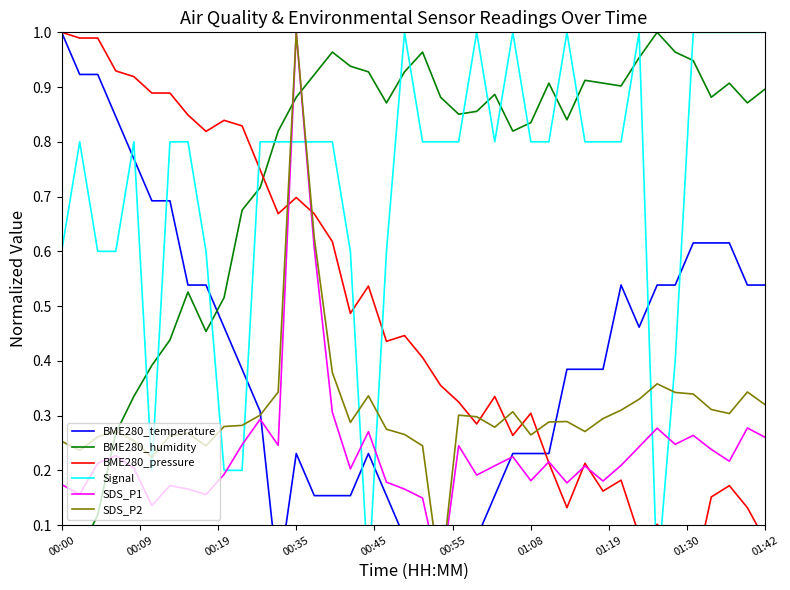

Reading left to right, transcribe all the data shown in this chart.

BME280_temperature: 1.0	0.9	0.9	0.8	0.8	0.7	0.7	0.5	0.5	0.5	0.4	0.3	0.0	0.2	0.2	0.2	0.2	0.2	0.2	0.1	0.1	0.1	0.1	0.1	0.2	0.2	0.2	0.2	0.4	0.4	0.4	0.5	0.5	0.5	0.5	0.6	0.6	0.6	0.5	0.5
BME280_humidity: 0.0	0.1	0.1	0.3	0.3	0.4	0.4	0.5	0.5	0.5	0.7	0.7	0.8	0.9	0.9	1.0	0.9	0.9	0.9	0.9	1.0	0.9	0.9	0.9	0.9	0.8	0.8	0.9	0.8	0.9	0.9	0.9	1.0	1.0	1.0	0.9	0.9	0.9	0.9	0.9
BME280_pressure: 1.0	1.0	1.0	0.9	0.9	0.9	0.9	0.8	0.8	0.8	0.8	0.7	0.7	0.7	0.7	0.6	0.5	0.5	0.4	0.4	0.4	0.4	0.3	0.3	0.3	0.3	0.3	0.2	0.1	0.2	0.2	0.2	0.1	0.1	0.1	0.0	0.2	0.2	0.1	0.1
Signal: 0.6	0.8	0.6	0.6	0.8	0.2	0.8	0.8	0.6	0.2	0.2	0.8	0.8	0.8	0.8	0.8	0.6	0.0	0.6	1.0	0.8	0.8	0.8	1.0	0.8	1.0	0.8	0.8	1.0	0.8	0.8	0.8	1.0	0.0	0.4	1.0	1.0	1.0	1.0	1.0
SDS_P1: 0.2	0.2	0.2	0.2	0.2	0.1	0.2	0.2	0.2	0.2	0.2	0.3	0.2	1.0	0.6	0.3	0.2	0.3	0.2	0.2	0.1	0.0	0.2	0.2	0.2	0.2	0.2	0.2	0.2	0.2	0.2	0.2	0.2	0.3	0.2	0.3	0.2	0.2	0.3	0.3
SDS_P2: 0.3	0.2	0.3	0.3	0.3	0.2	0.3	0.3	0.2	0.3	0.3	0.3	0.3	1.0	0.6	0.4	0.3	0.3	0.3	0.3	0.2	0.0	0.3	0.3	0.3	0.3	0.3	0.3	0.3	0.3	0.3	0.3	0.3	0.4	0.3	0.3	0.3	0.3	0.3	0.3